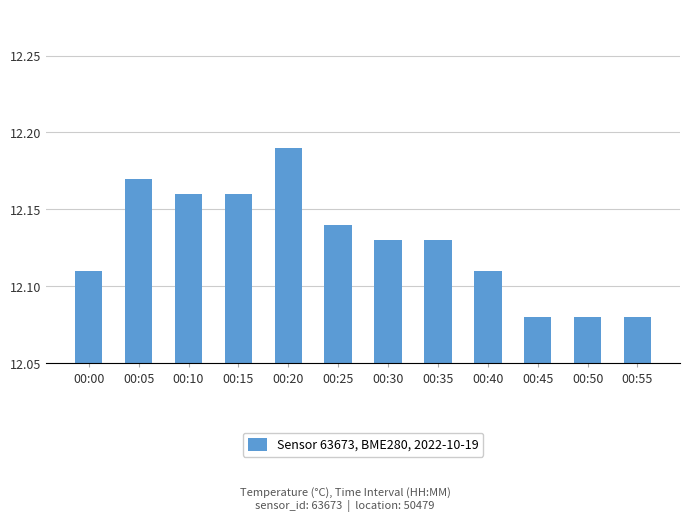

What is the sum of the values at 00:25 and 00:55?

24.2